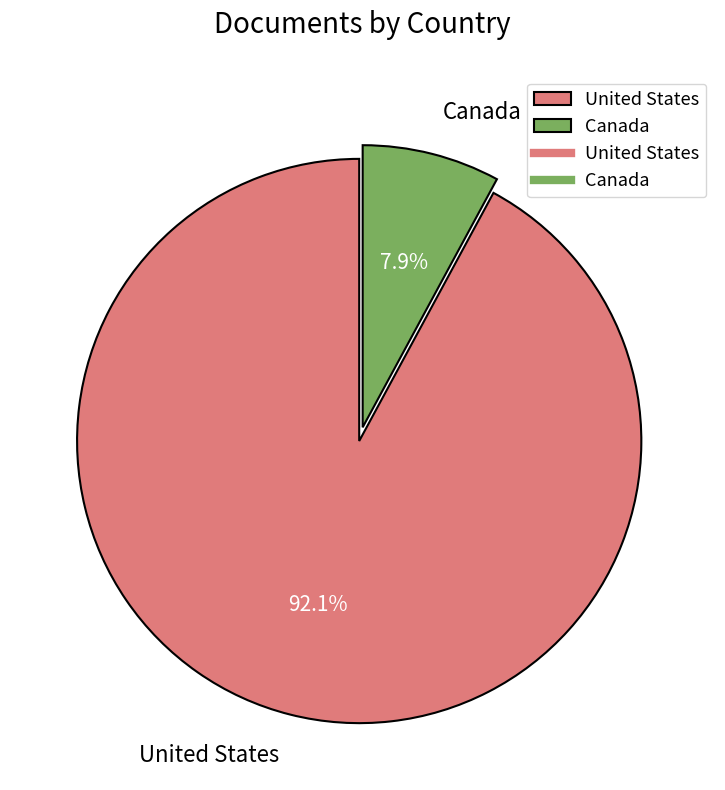

What percentage do Canada and United States together represent?

100.0%